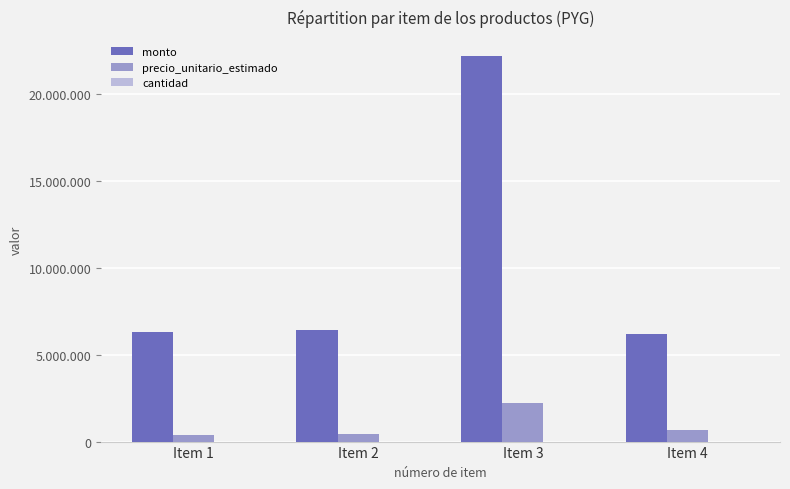

Are the bars horizontal?

No